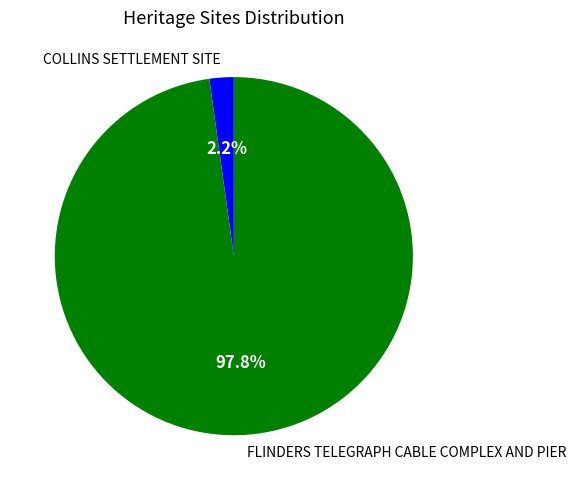

The FLINDERS TELEGRAPH CABLE COMPLEX AND PIER slice represents 98% of the pie. True or false?

True